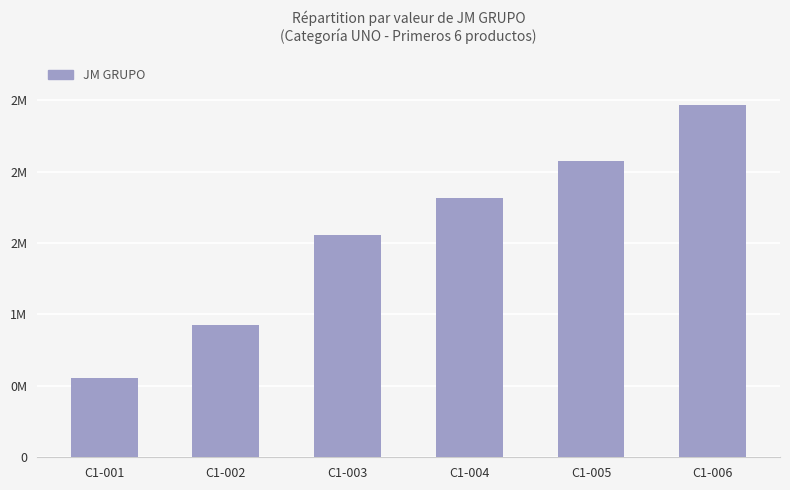

Reading left to right, transcribe all the data shown in this chart.

552680.5	924896.6	1556846.6	1816321.0	2075795.5	2465007.1